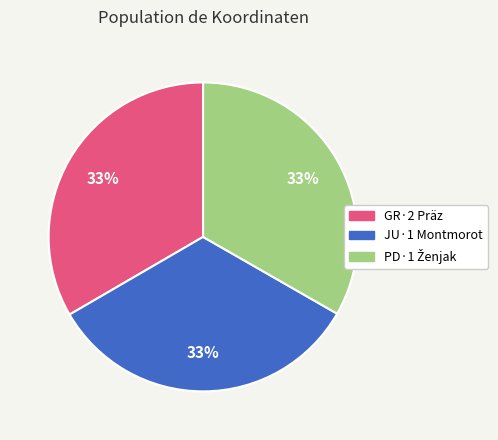

To the nearest percent, what is the combined percentage of GR·2 Präz and JU·1 Montmorot?

67%